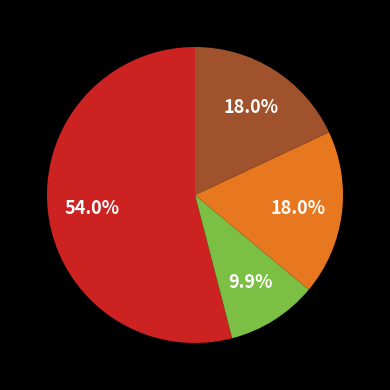

To the nearest percent, what is the difference between the largest and smallest slice percentages?

44%